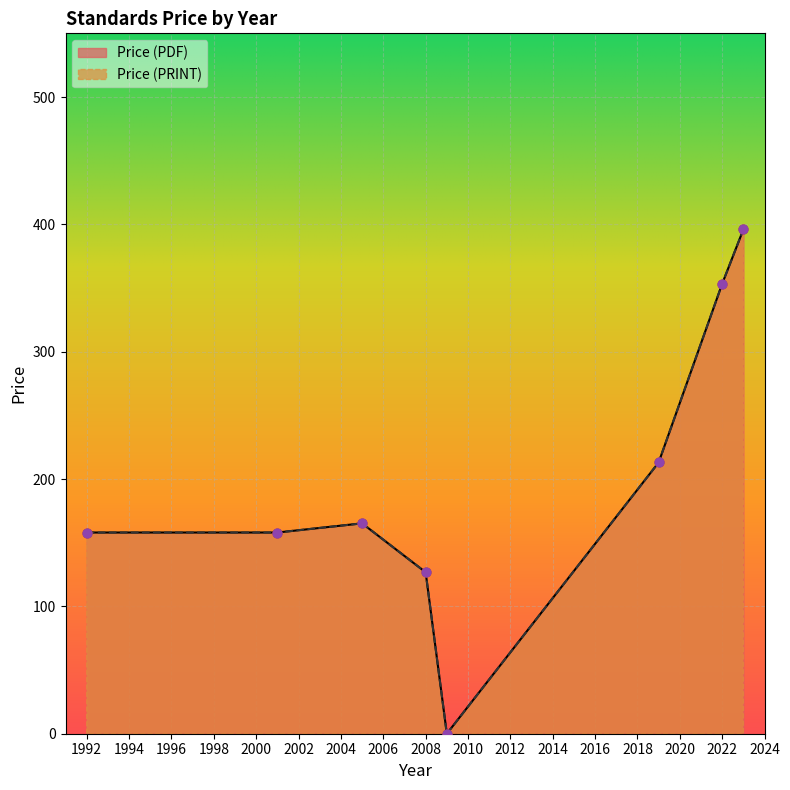

Which series has the largest Y range (max minus min)?

Price (PDF)